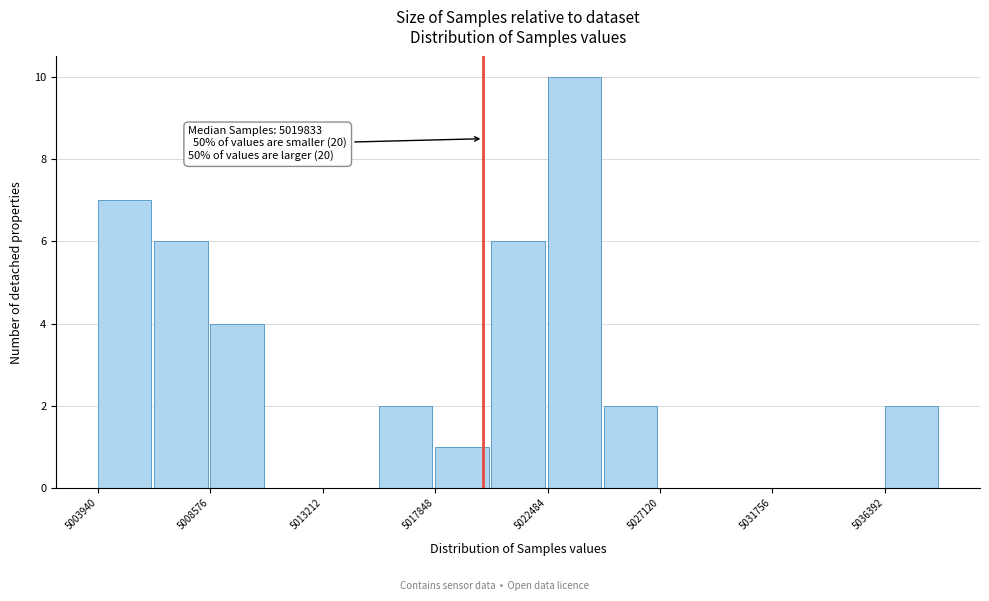

Which range on the x-axis has the tallest bar?

5022500 to 5025000